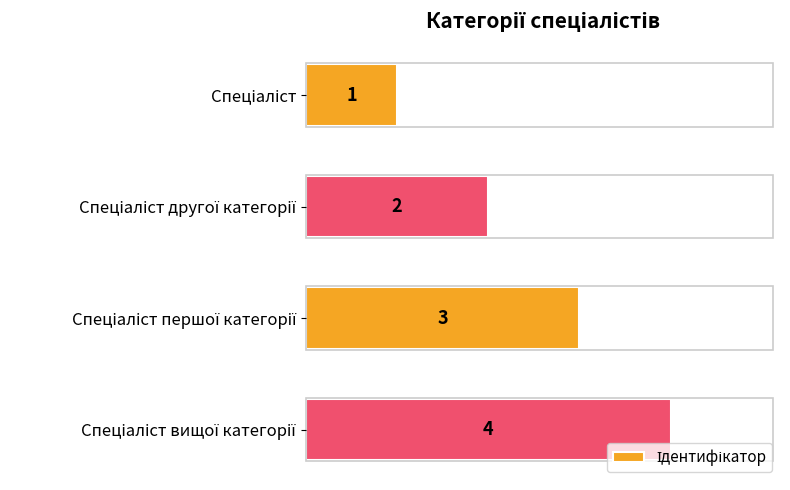

What is the greatest value displayed?

4